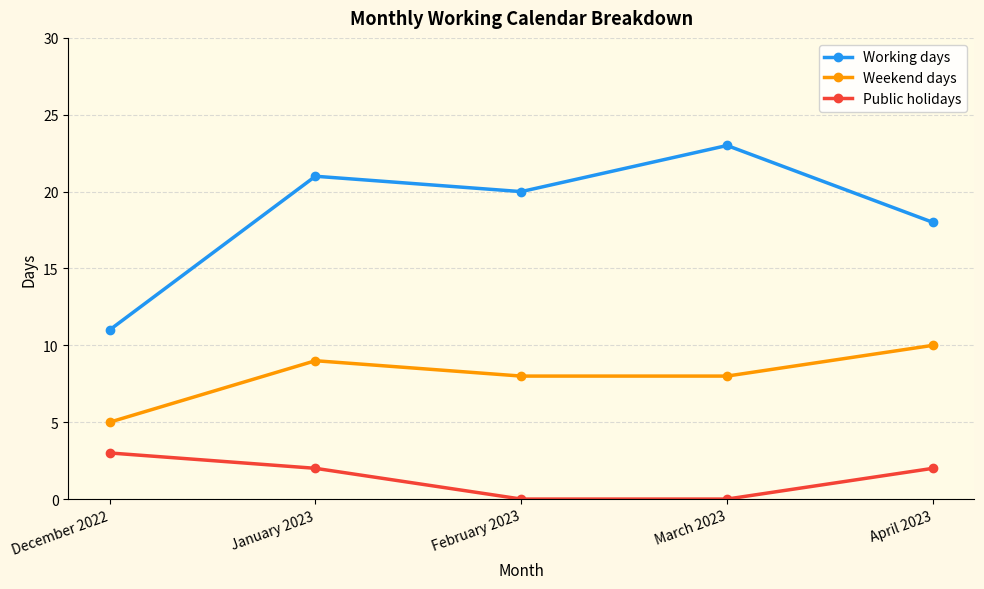

What is the spread (max minus min) of values at February 2023?

20